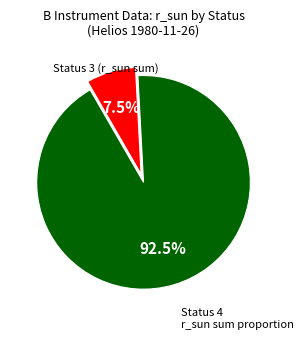

Is there any slice that represents more than half of the pie?

Yes